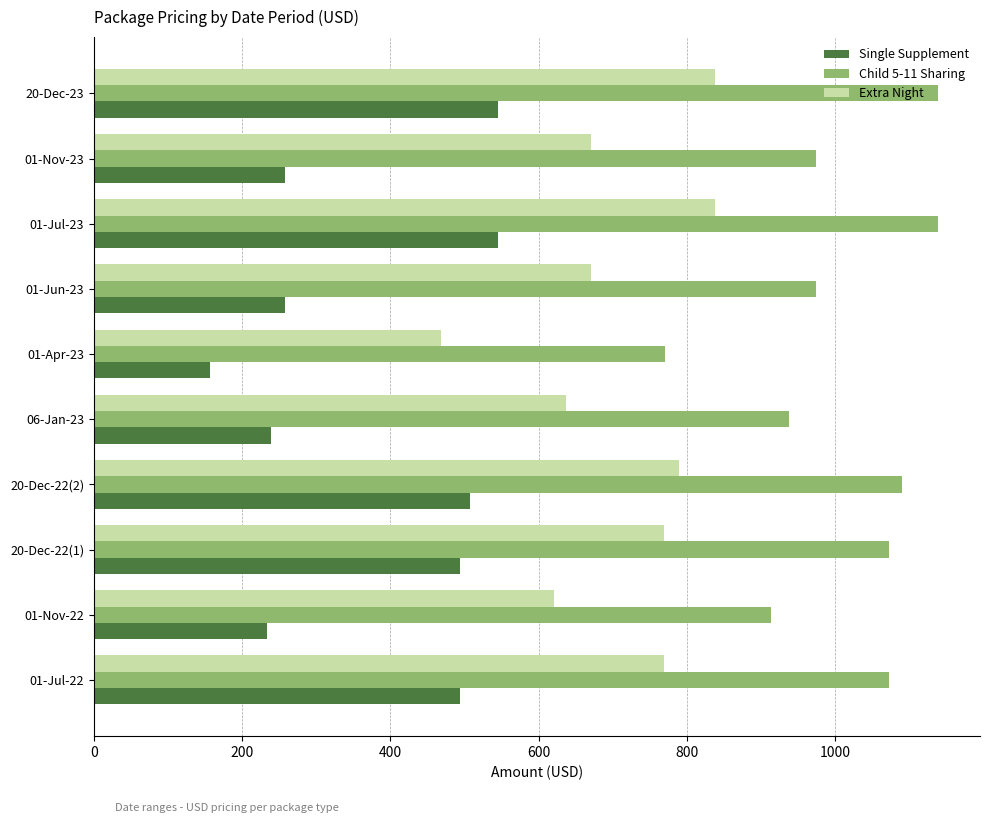

Which series has the largest total across all categories?

Child 5-11 Sharing